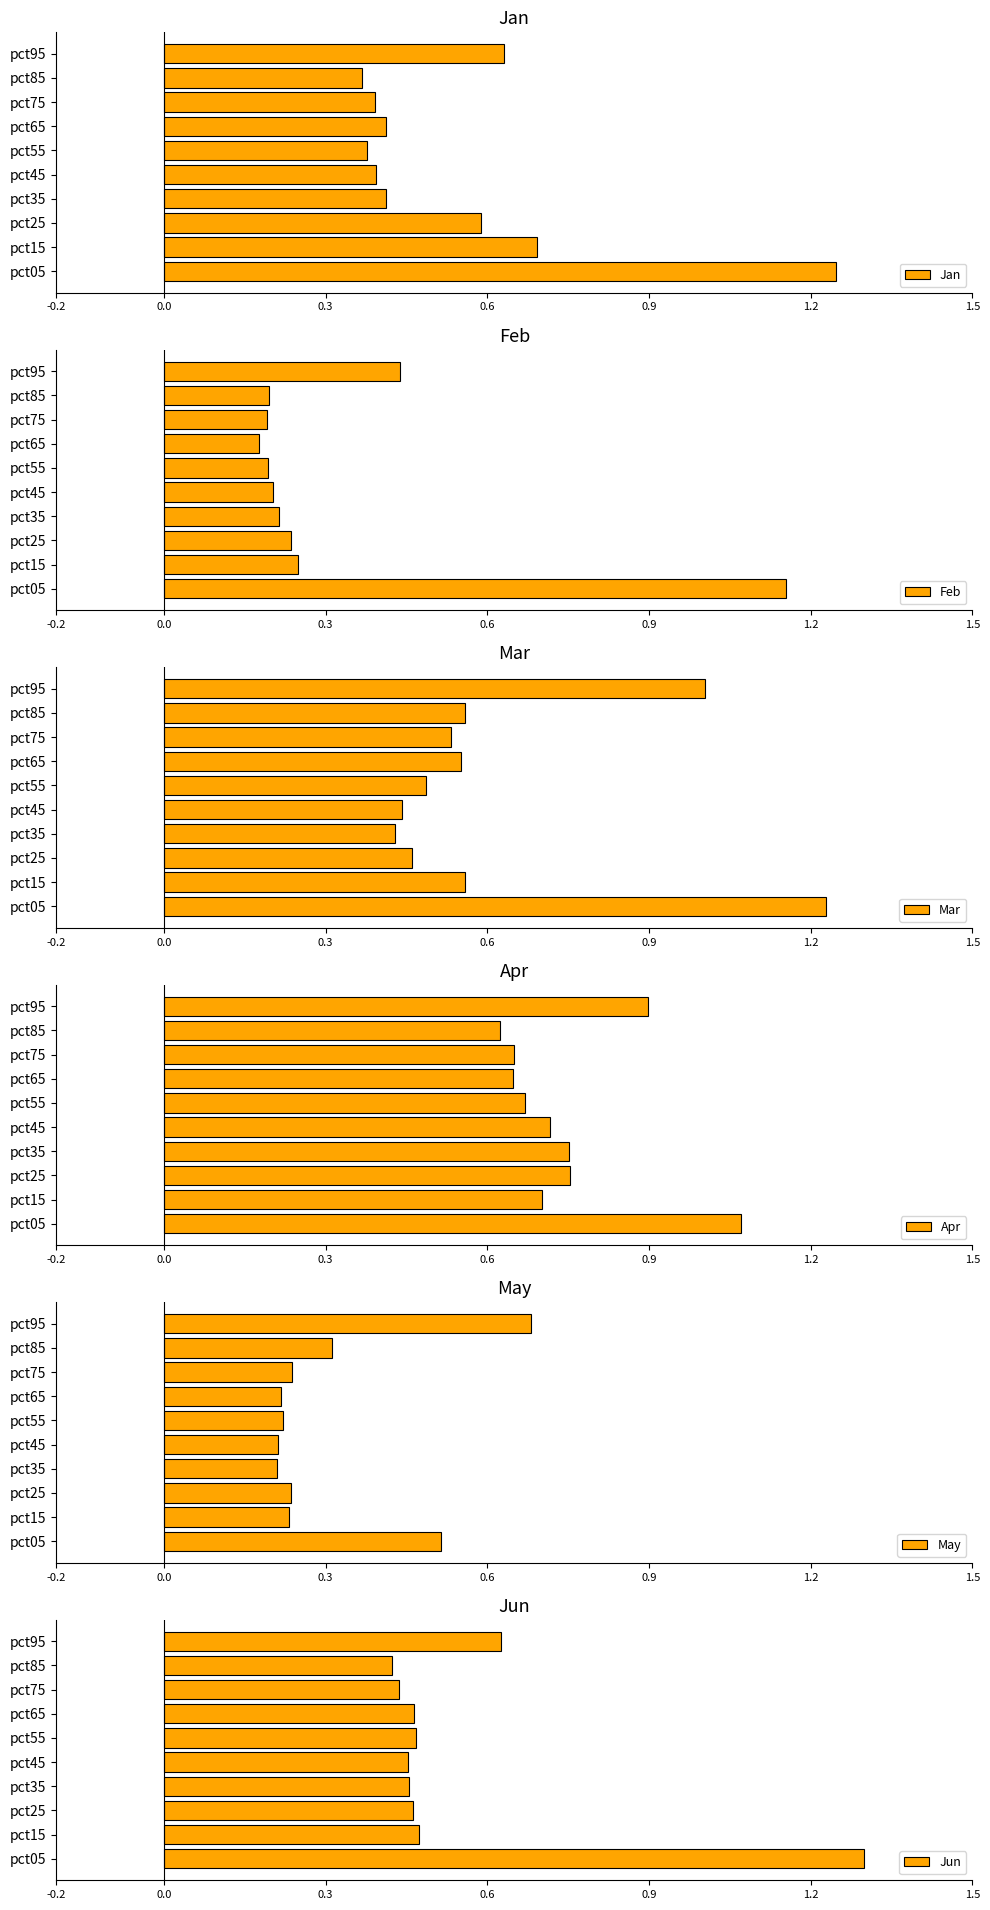

Is it true that May equals 0.2 at pct05?

False